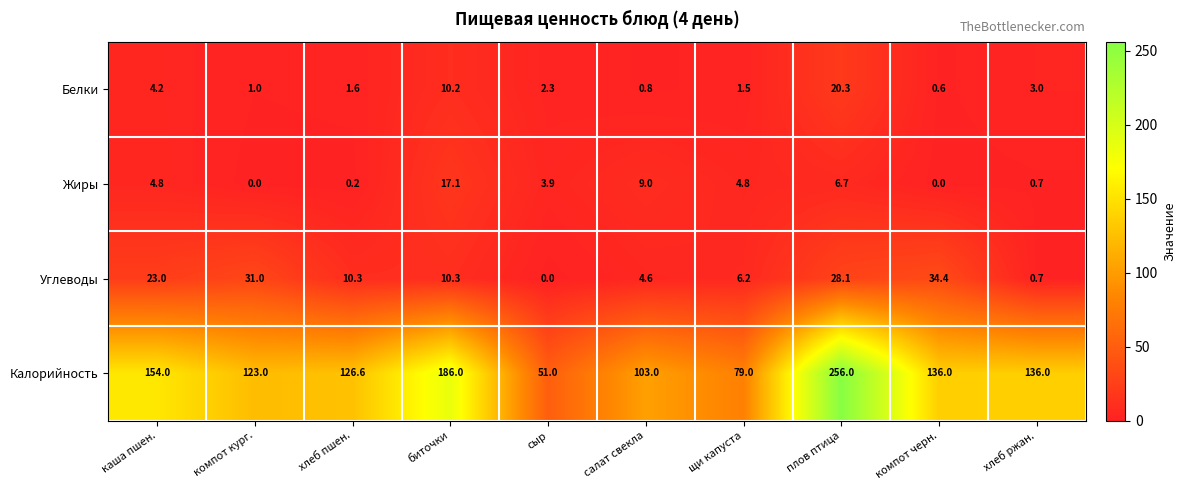

Count the number of data series in this chart.

4